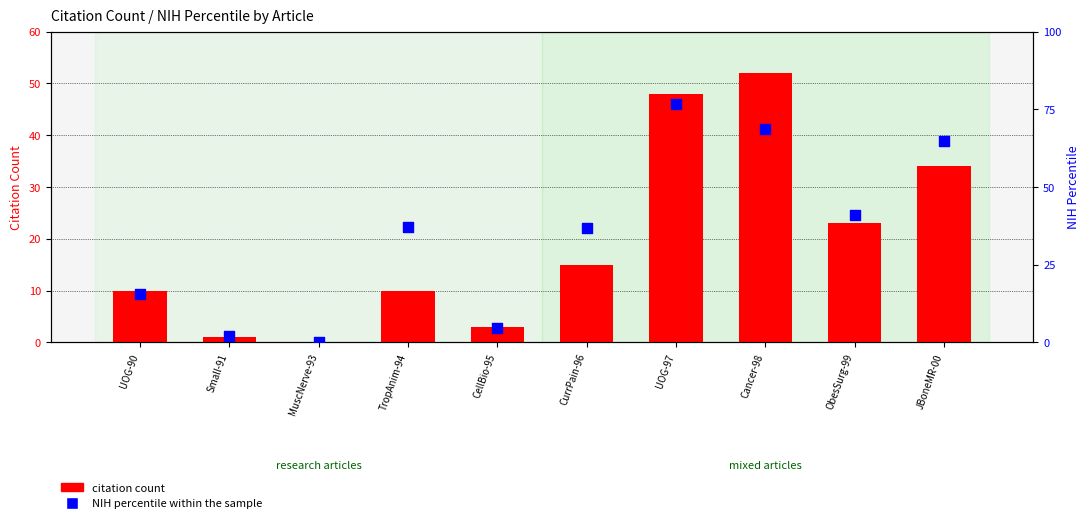

Which series has the largest total across all categories?

NIH percentile